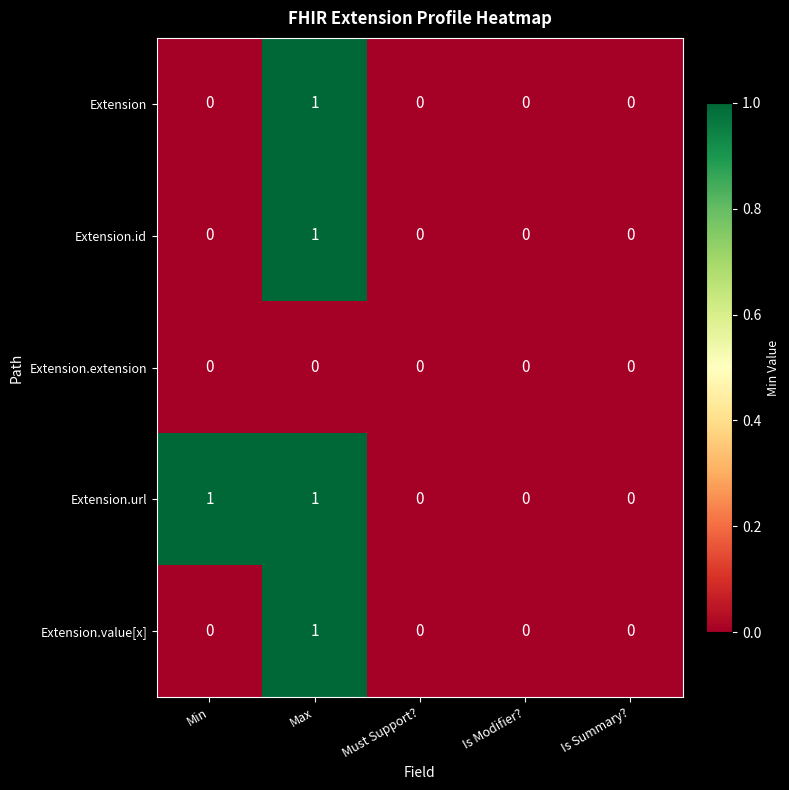

Which series has the largest total across all categories?

Extension.url